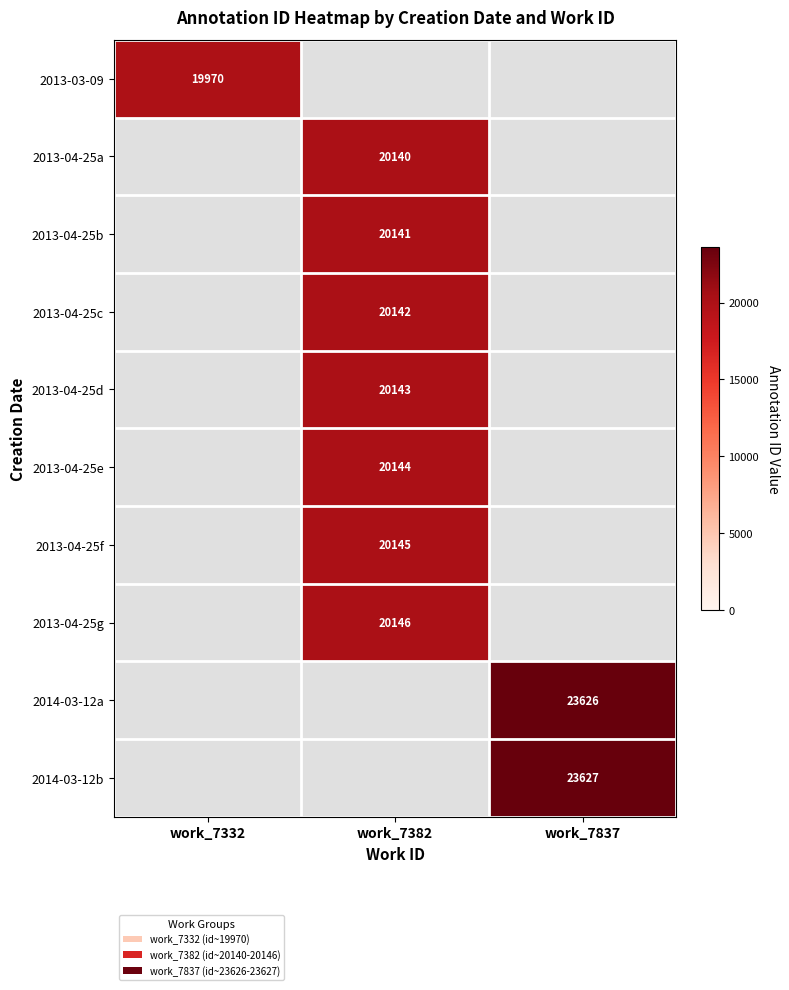

True or false: 2013-04-25g has a value of 20146 at work_7382.

True